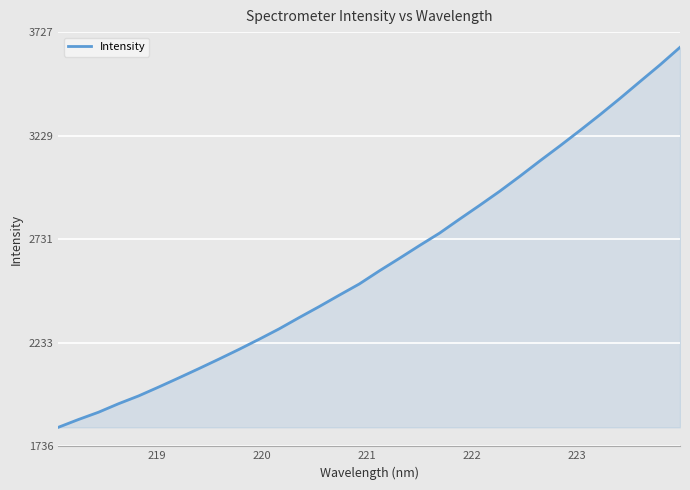

What is the difference between the maximum and second lowest values?

1789.6